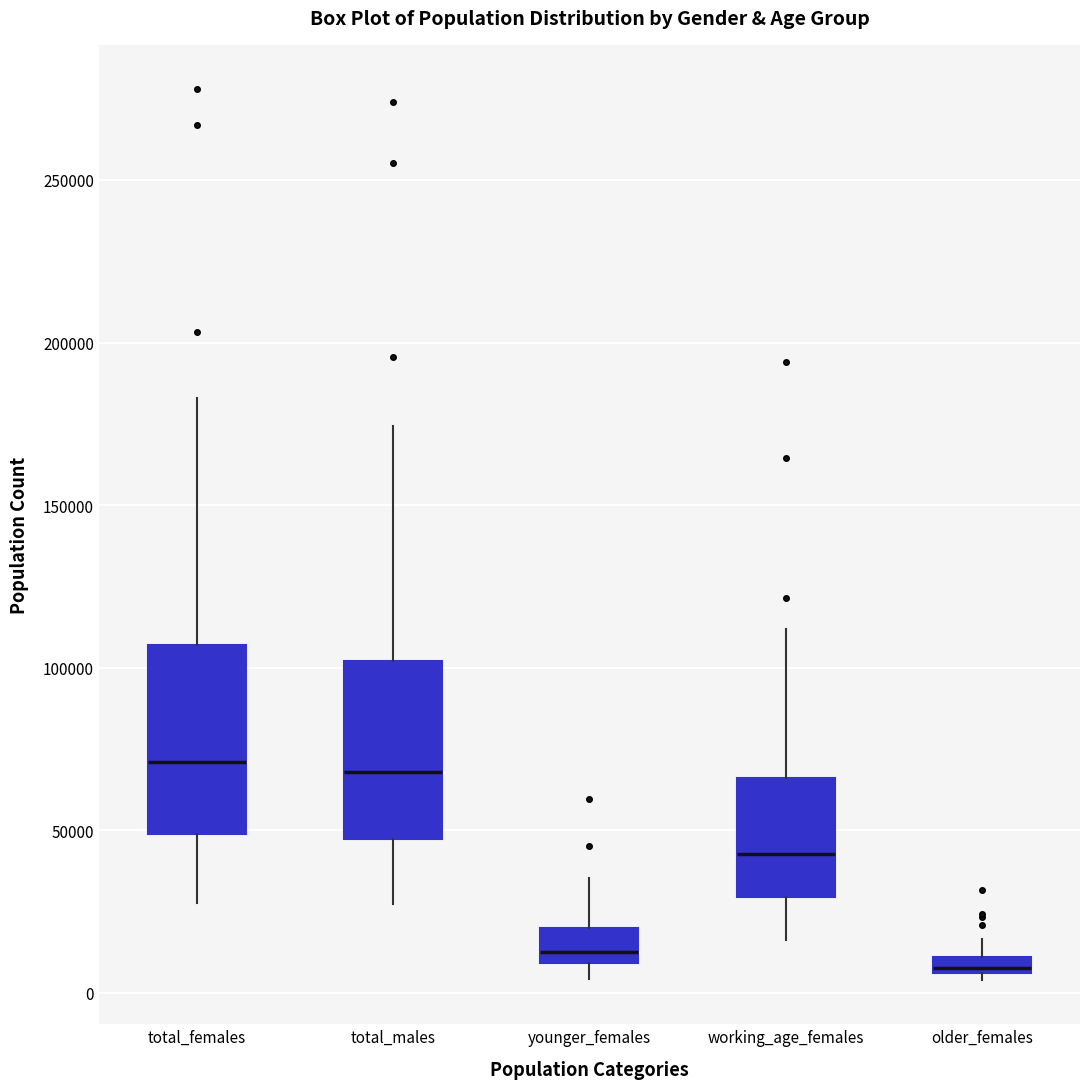

Where does the upper whisker of the box for older_females end on the y-axis? The values are not printed on the chart, so give them approximately, as read against the axis.

15000